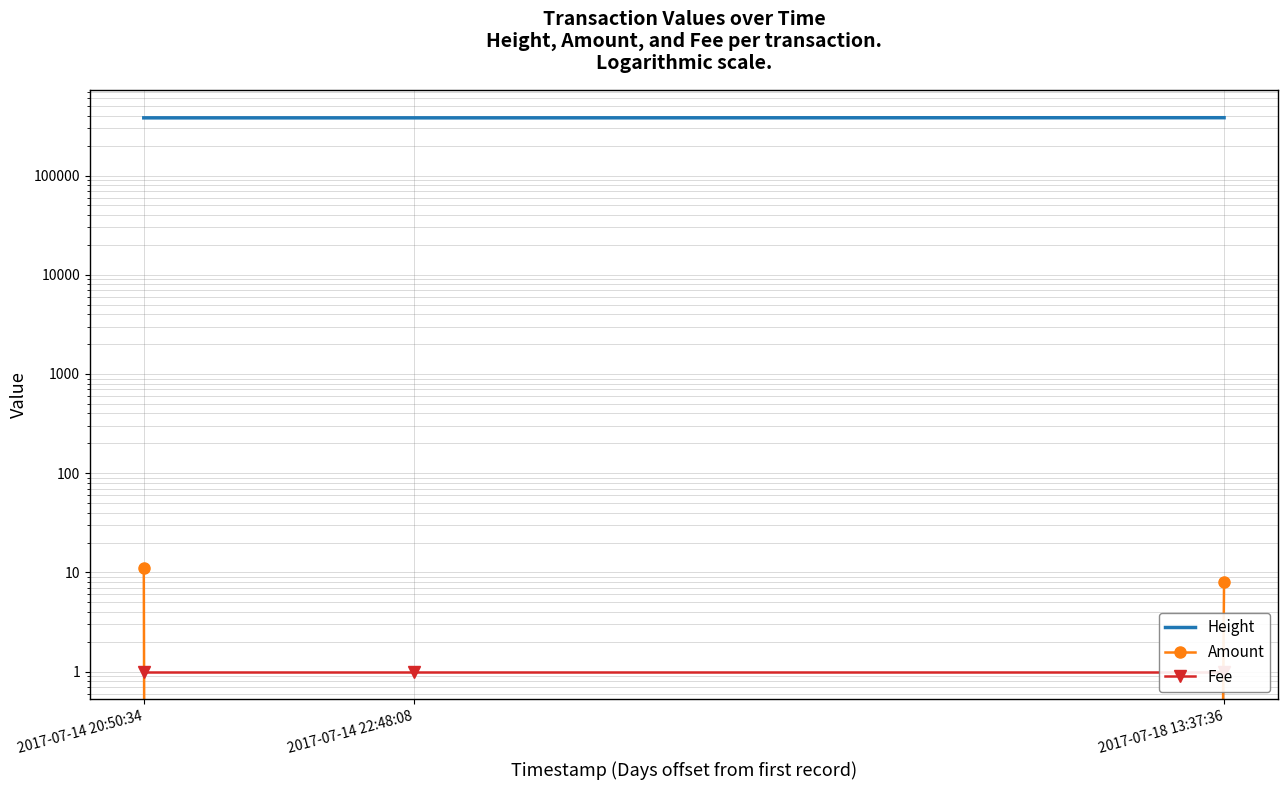

True or false: Fee has a value of 1 at 2017-07-14 22:48:08.

True